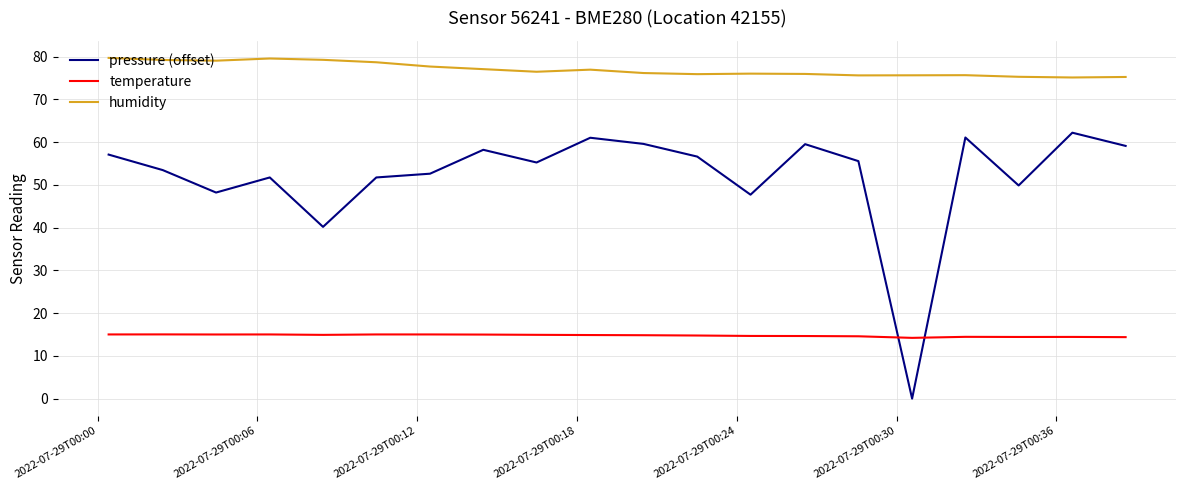

List the series in order of their peak value, lowest first.

temperature, pressure (offset), humidity